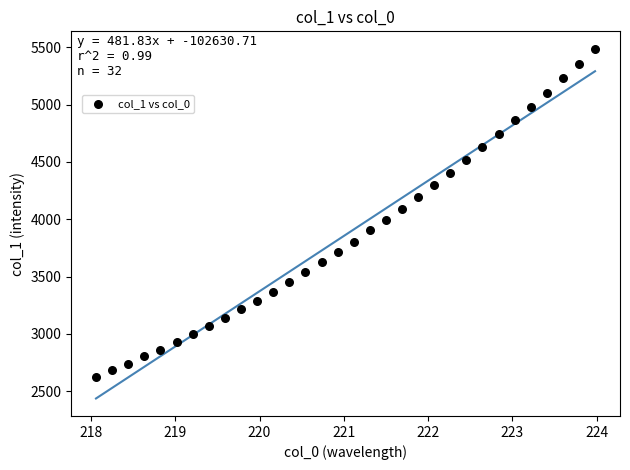

What is the range of Y values (max minus min)?

2859.0